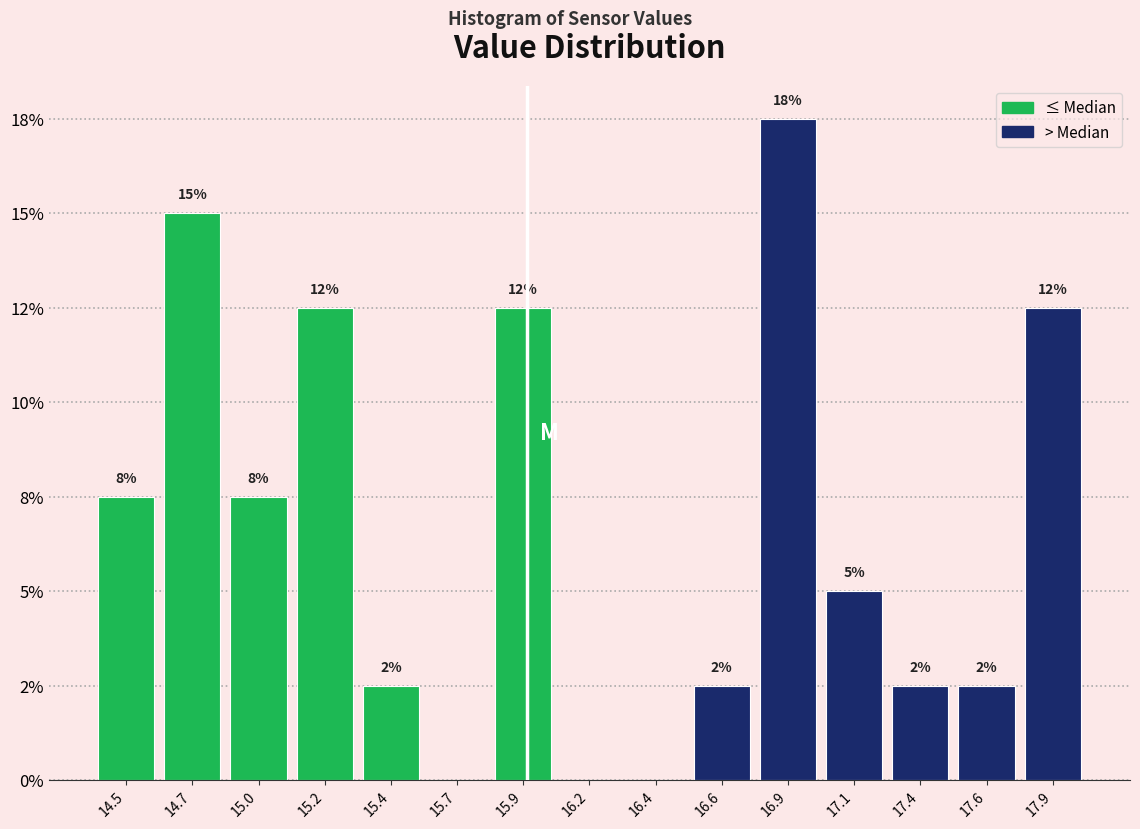

Are the bars horizontal?

No